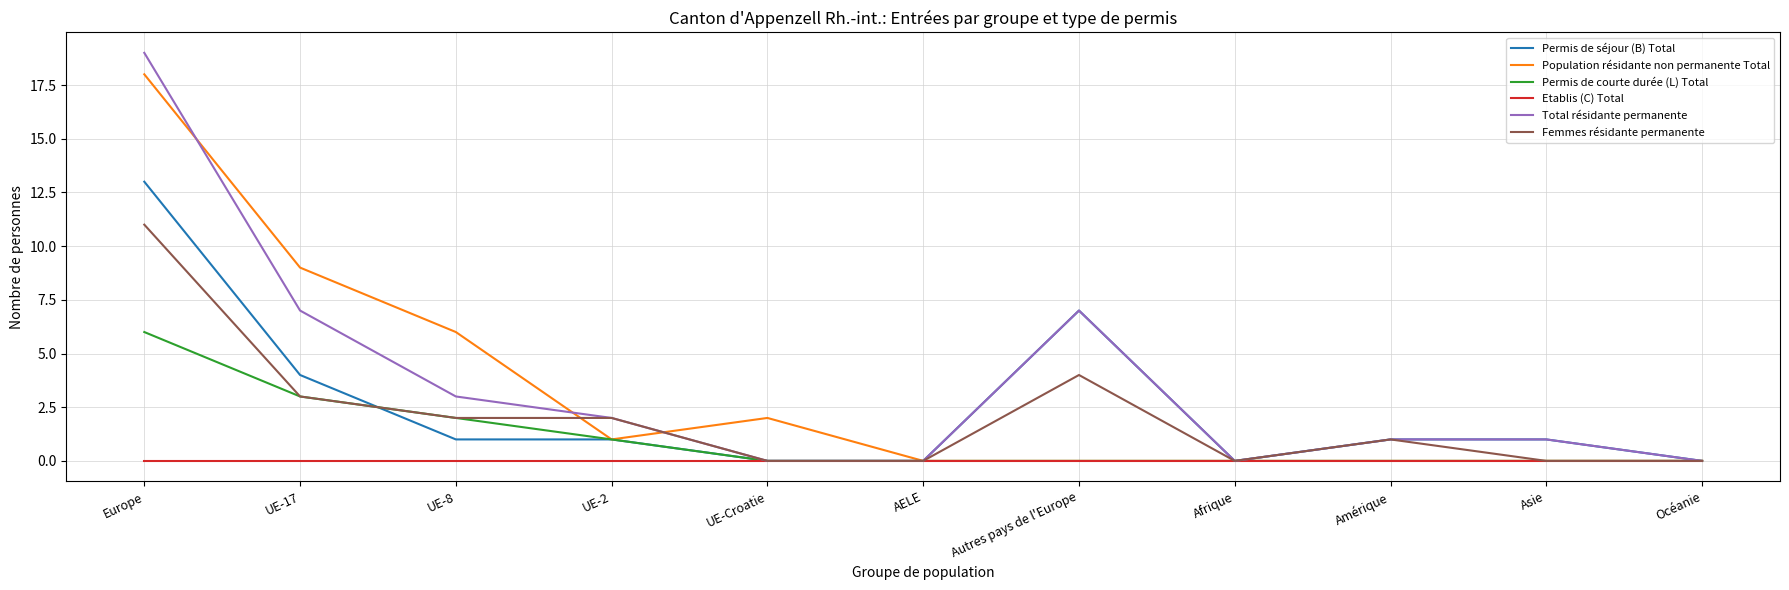

Where is Femmes résidante permanente nearest to the value 5?

Autres pays de l'Europe